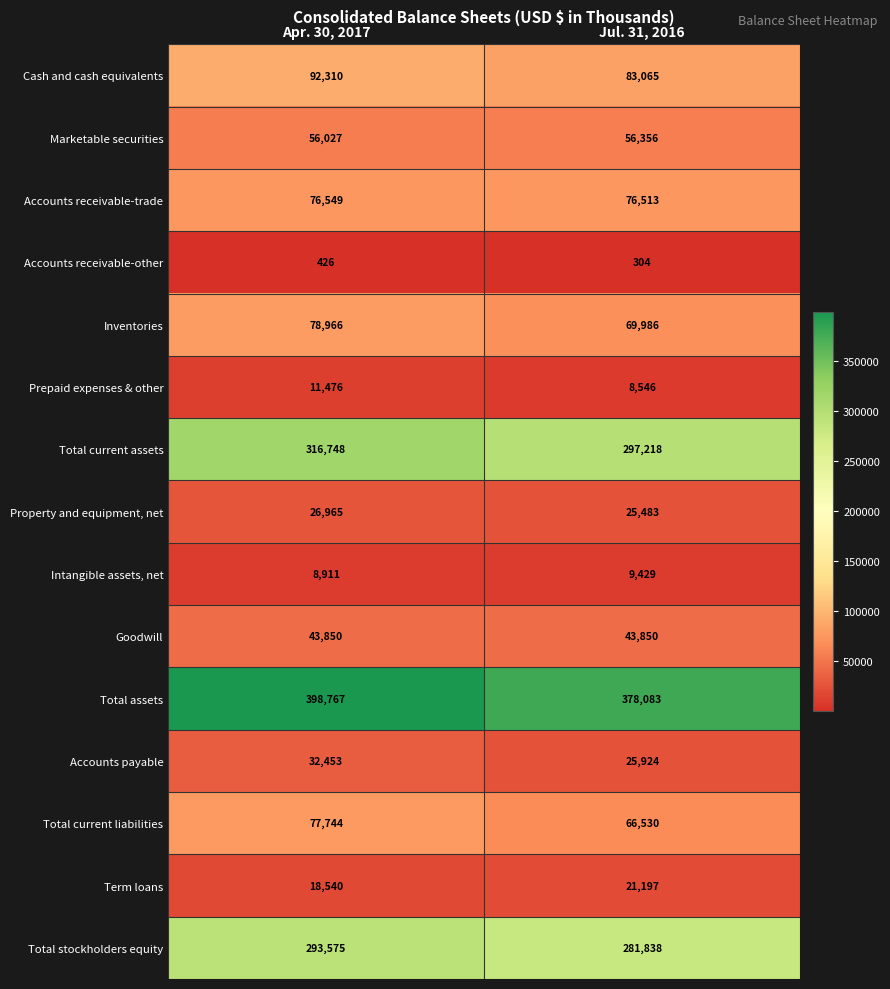

Reading right to left, list all the values displayed in this chart.

Cash and cash equivalents: 83065	92310
Marketable securities: 56356	56027
Accounts receivable-trade: 76513	76549
Accounts receivable-other: 304	426
Inventories: 69986	78966
Prepaid expenses & other: 8546	11476
Total current assets: 297218	316748
Property and equipment, net: 25483	26965
Intangible assets, net: 9429	8911
Goodwill: 43850	43850
Total assets: 378083	398767
Accounts payable: 25924	32453
Total current liabilities: 66530	77744
Term loans: 21197	18540
Total stockholders equity: 281838	293575